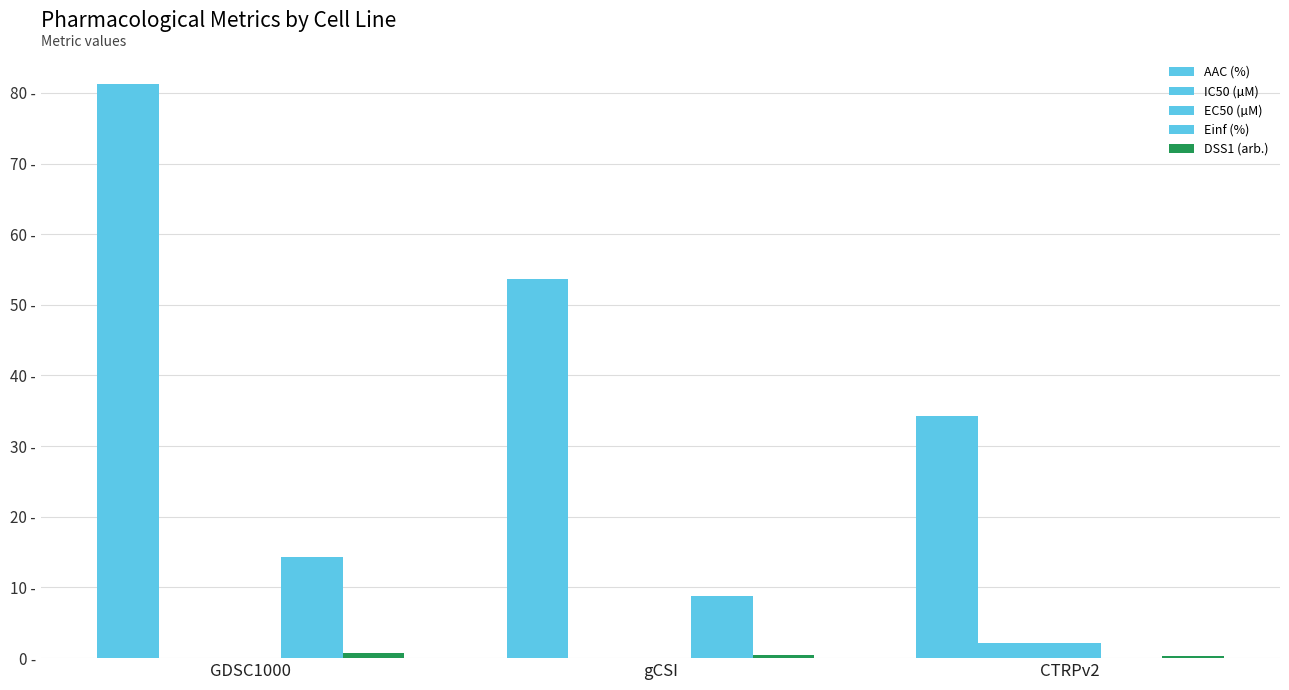

Does the chart contain stacked bars?

No